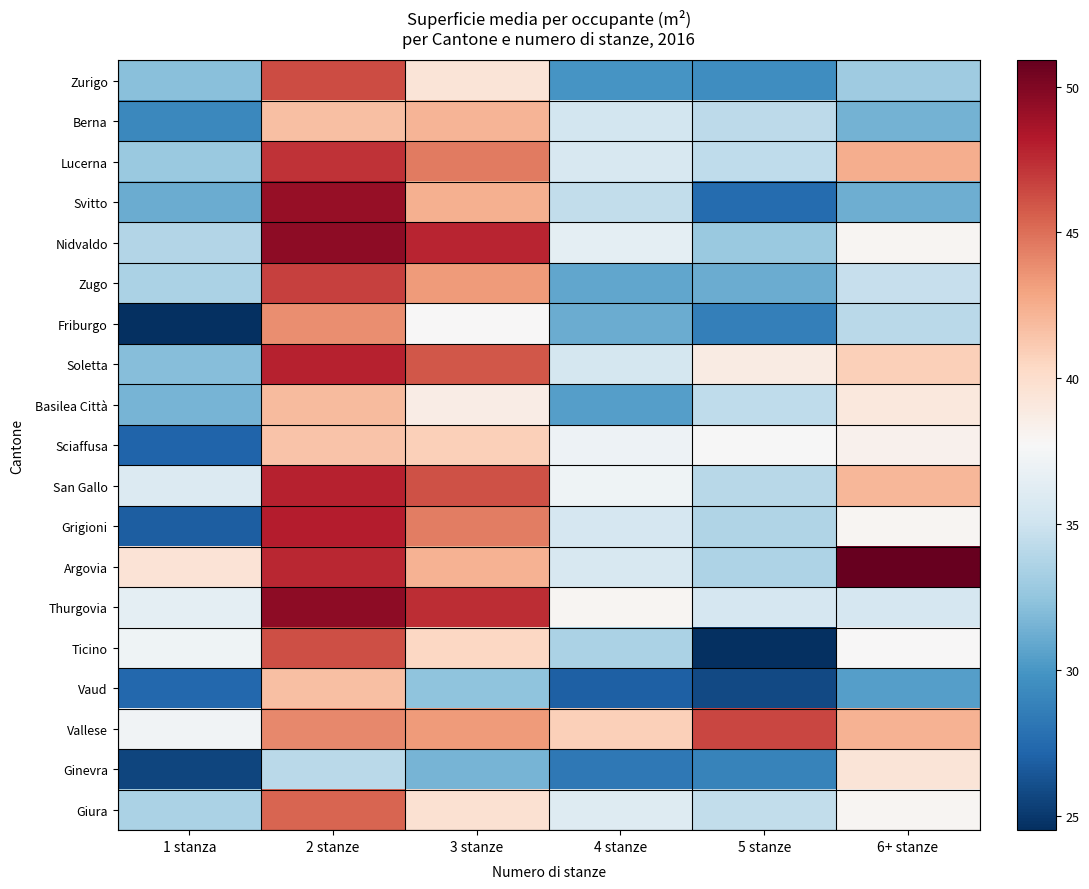

List the series in order of their peak value, lowest first.

Ginevra, Sciaffusa, Vaud, Basilea Città, Berna, Friburgo, Giura, Ticino, Zurigo, Vallese, Zugo, Lucerna, Soletta, San Gallo, Grigioni, Svitto, Nidvaldo, Thurgovia, Argovia